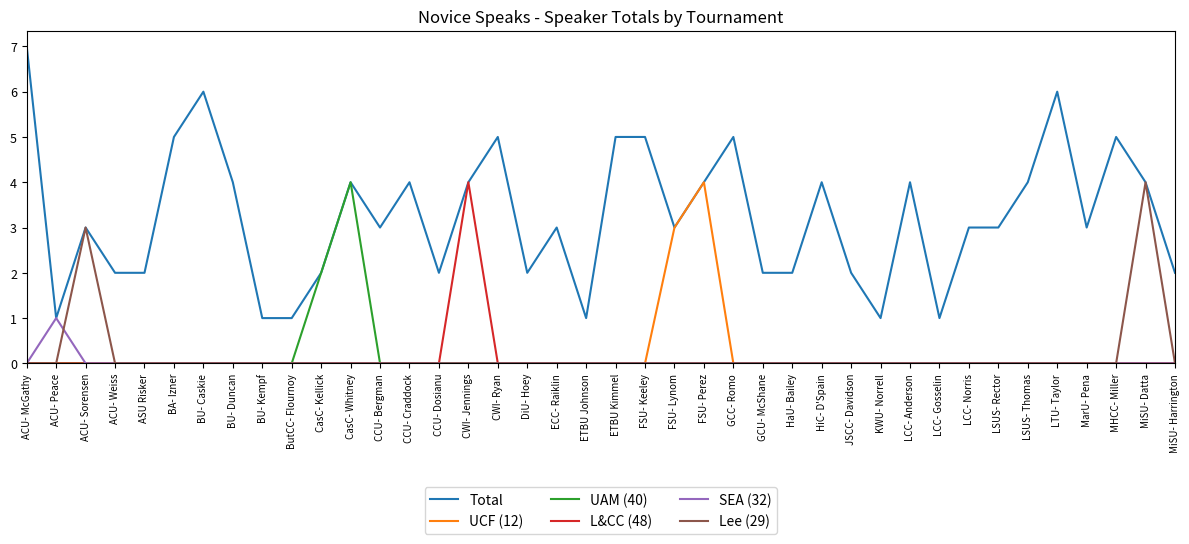

Is this an area chart (filled region under the line)?

No